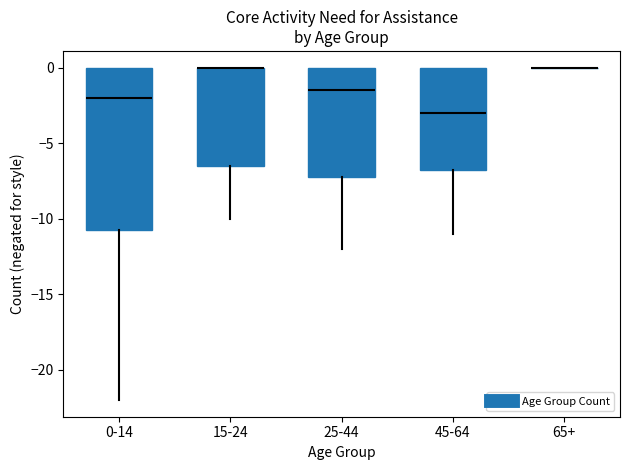

Reading left to right, transcribe this box plot: for each box, give where its median line is, the range the box spans, and where its two whiskers end, as read against the y-axis. The values are not printed on the chart, so give them approximately, as read against the axis.

0-14: median -2.0, box -10.5 to 0.0, whiskers -22.0 to 0.0
15-24: median 0.0 (drawn on the box's upper edge), box -6.5 to 0.0, whiskers -10.0 to 0.0
25-44: median -1.5, box -7.0 to 0.0, whiskers -12.0 to 0.0
45-64: median -3.0, box -6.5 to 0.0, whiskers -11.0 to 0.0
65+: box collapsed to a line at 0.0, whiskers 0.0 to 0.0